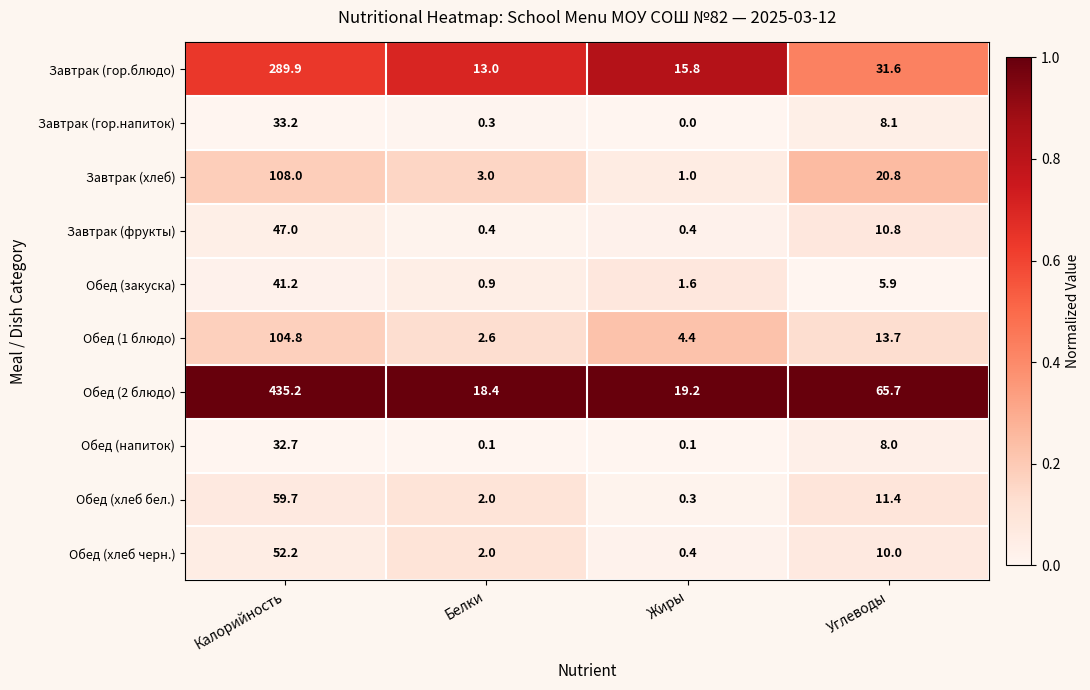

What is the spread (max minus min) of values at Углеводы?

59.8